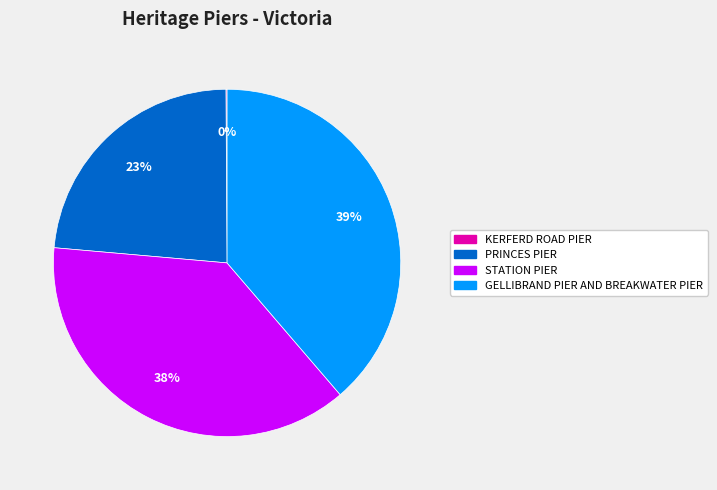

Which category has the biggest portion of the pie?

GELLIBRAND PIER AND BREAKWATER PIER